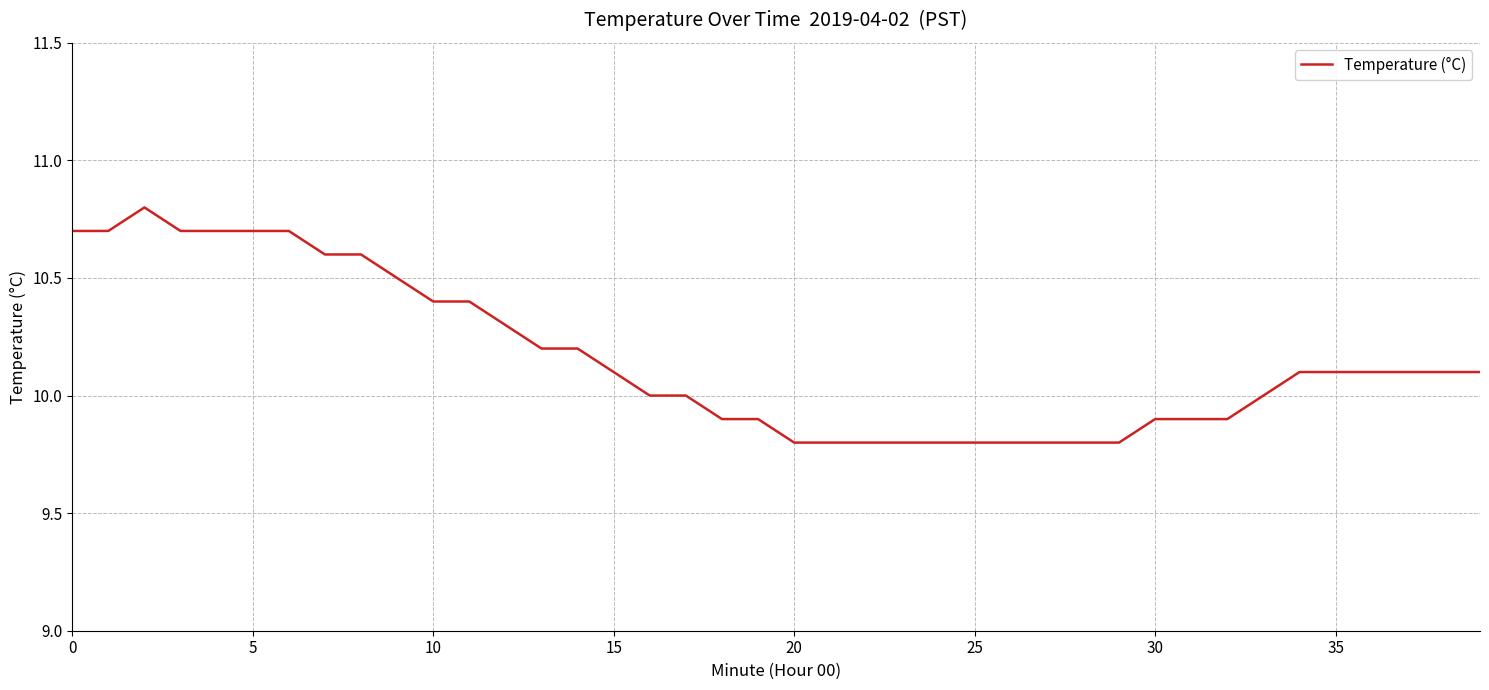

What is the greatest value displayed?

10.8